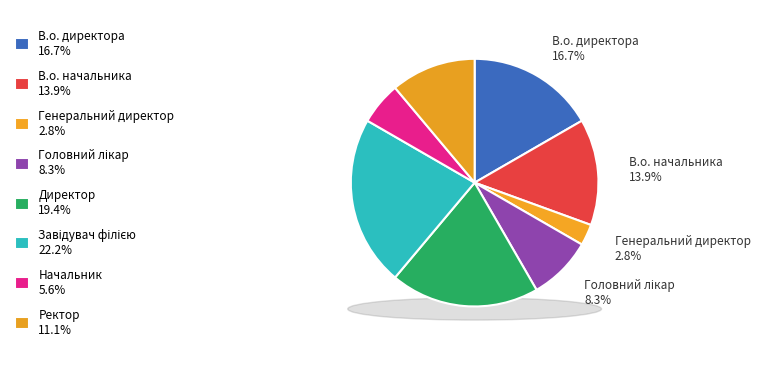

To the nearest percent, what is the average slice percentage?

12%